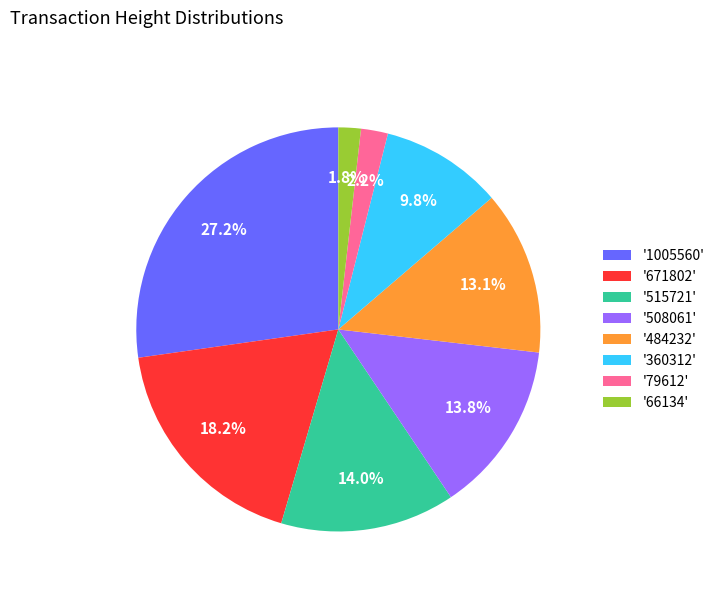

Count the number of slices in the pie.

8